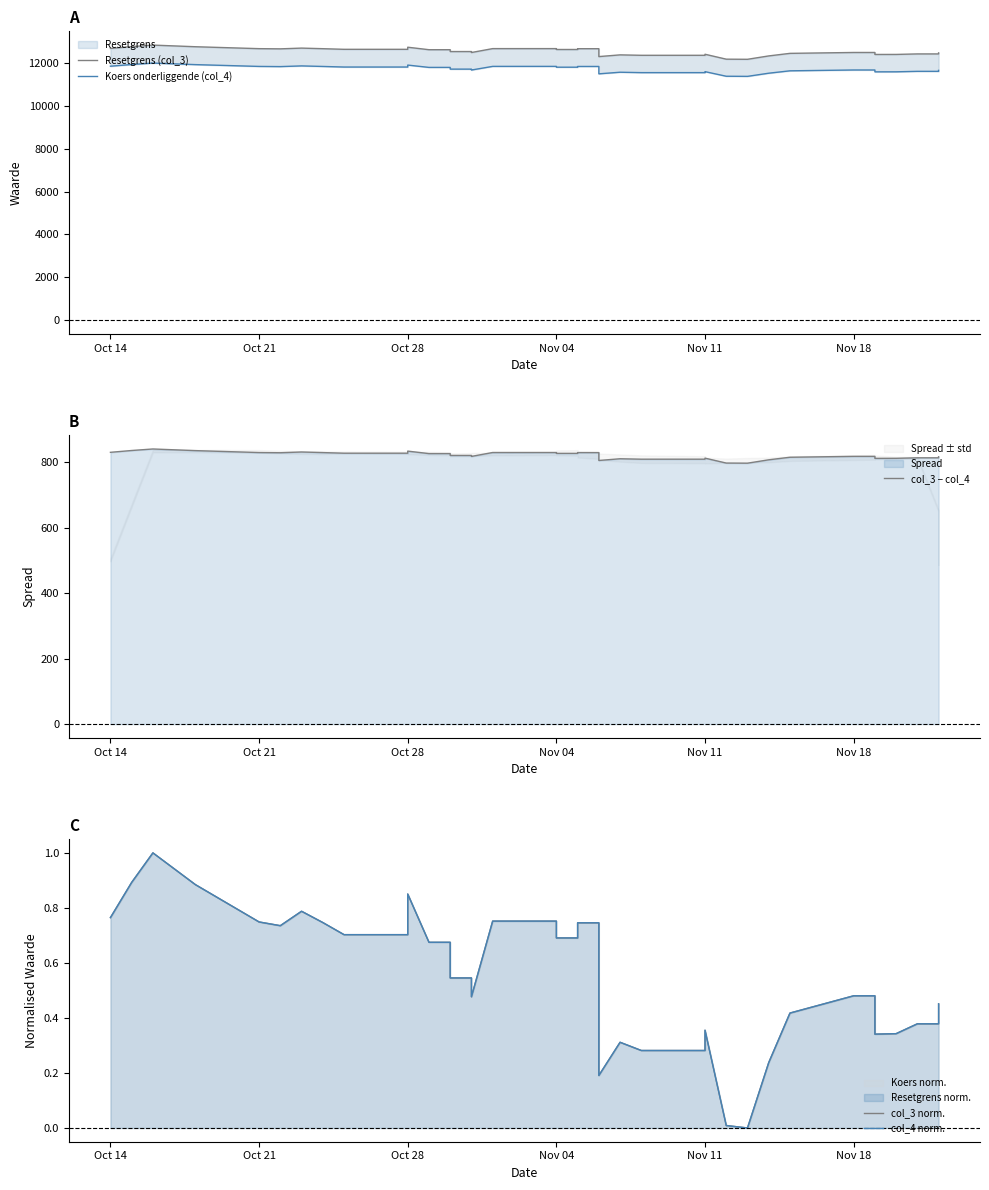

Where is col_3 − col_4 nearest to the value 818?

Nov 18